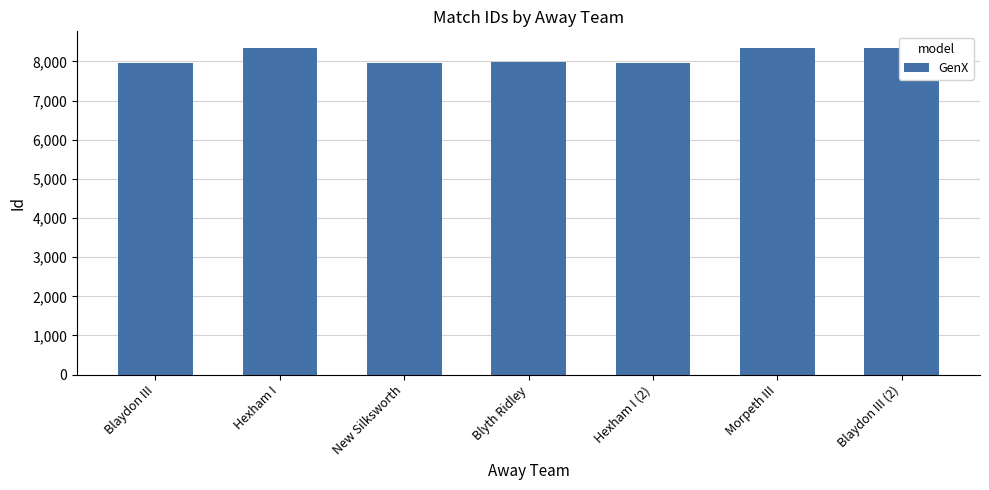

Where does the data first go above 7976?

Hexham I